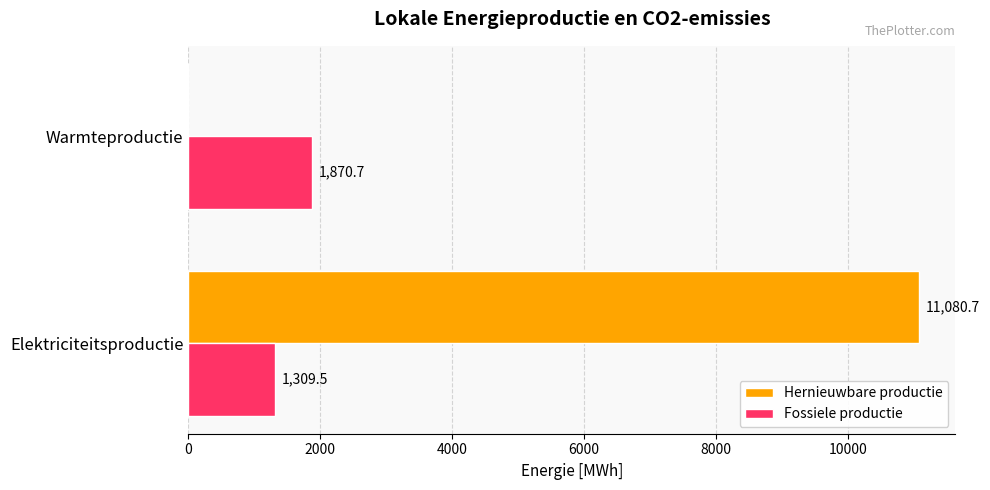

What are all the series names shown in the legend?

Hernieuwbare productie, Fossiele productie